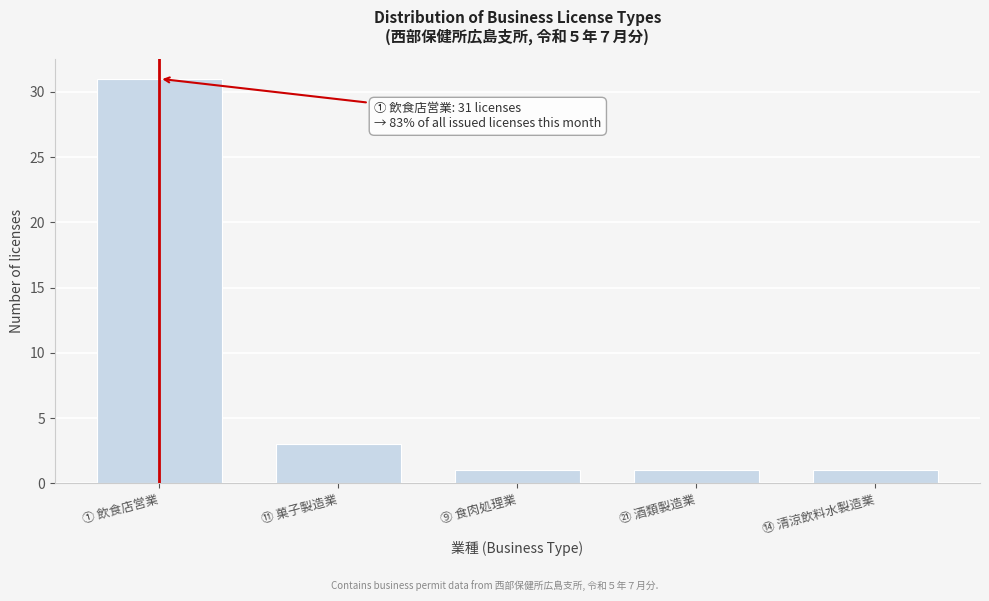

Reading left to right, extract all data points from this chart.

31	3	1	1	1